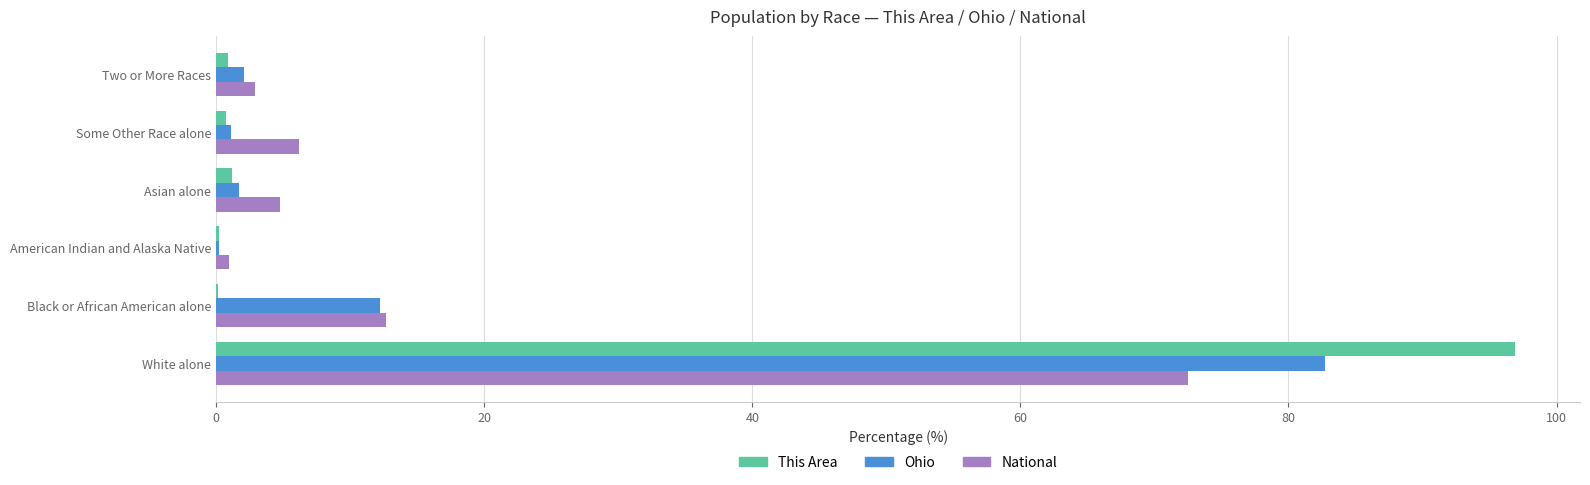

What value does the National series have at White alone?

72.5